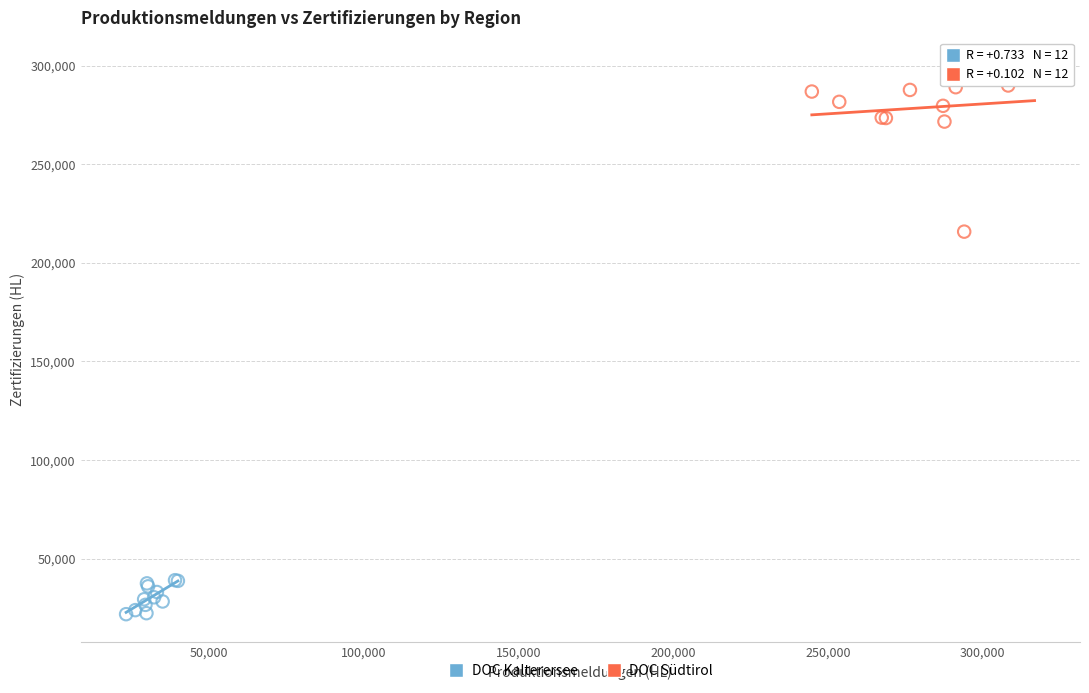

Which series contains the lowest Y value?

DOC Kalterersee